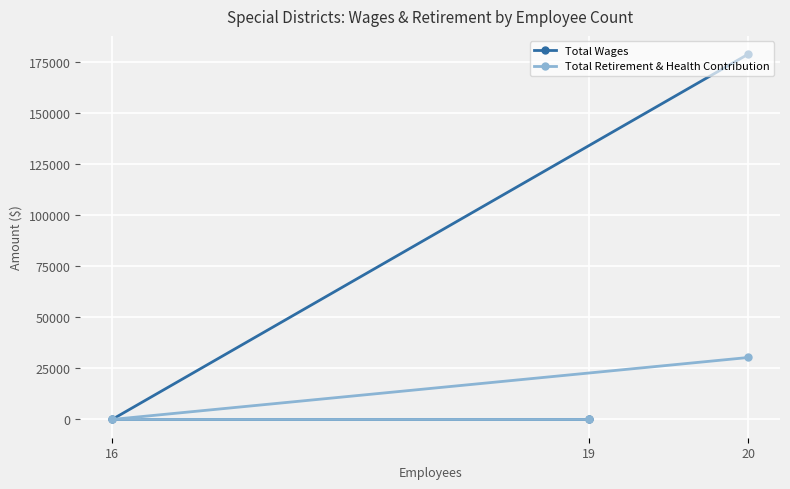

Rank the series at 19 from lowest to highest value.

Total Wages, Total Retirement & Health Contribution